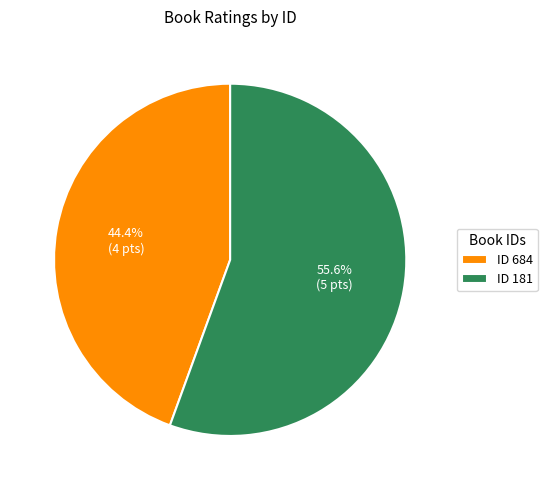

What portion of the pie excludes ID 181?

44.4%